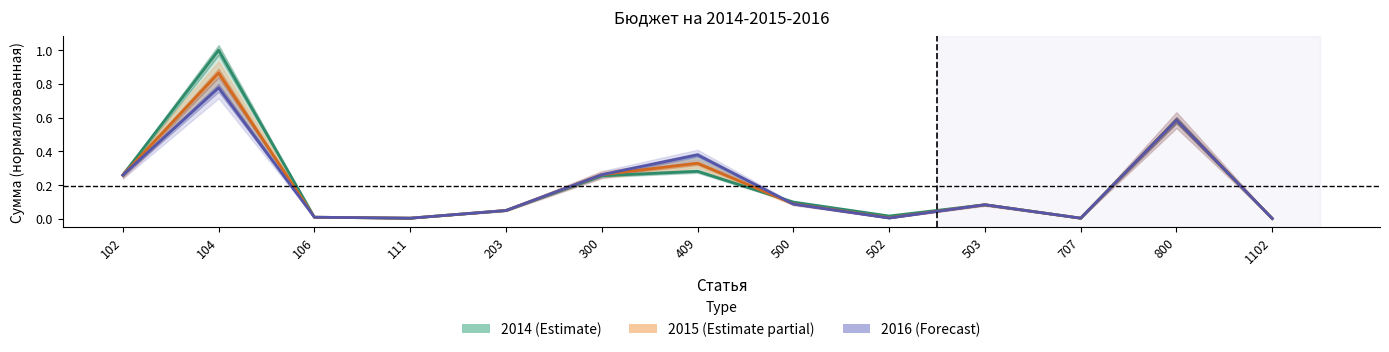

What is the difference between the 2014 values at 106 and 409?

0.3